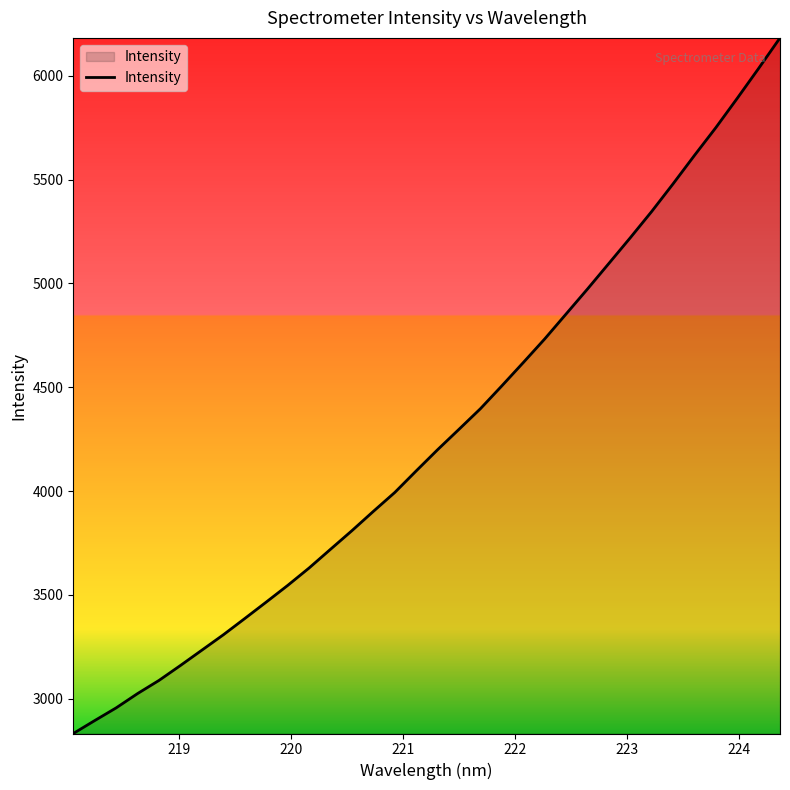

What is the greatest value displayed?

6182.3